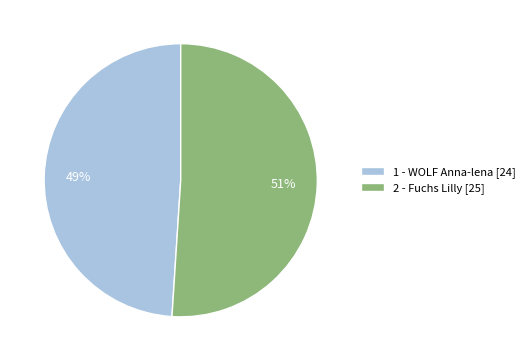

What is the smallest slice in the pie chart?

1 - WOLF Anna-lena